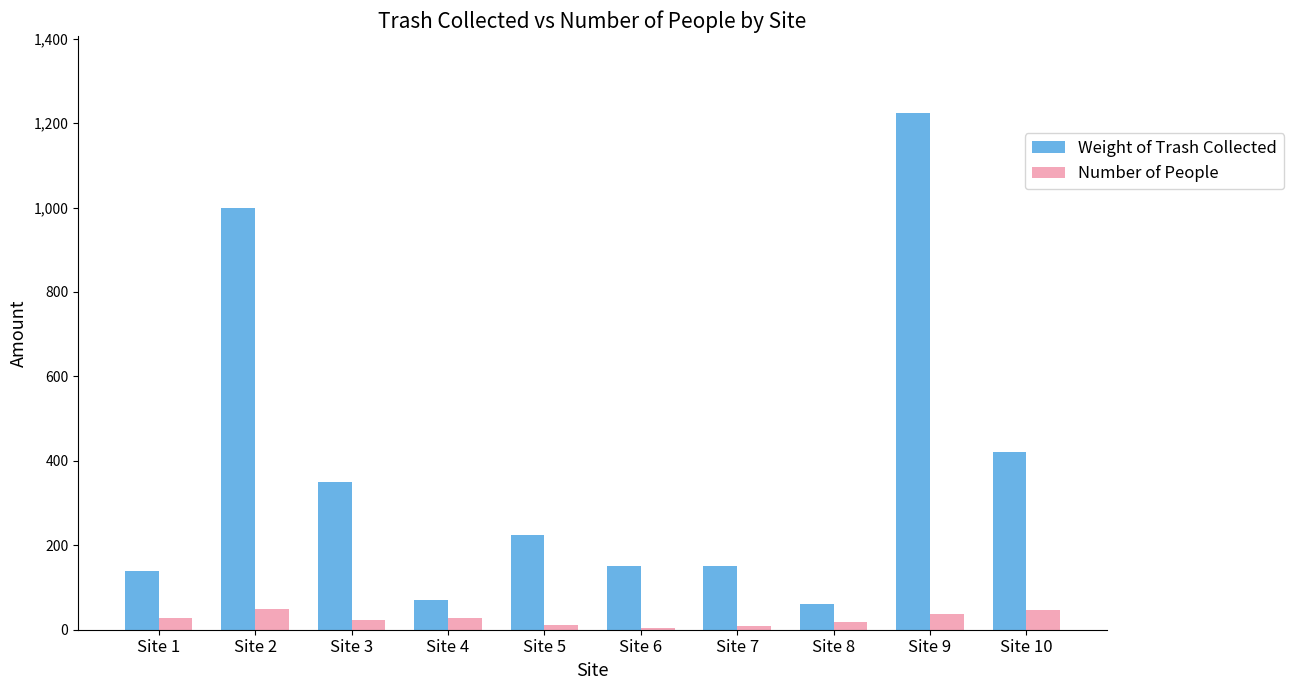

Does the chart contain stacked bars?

No